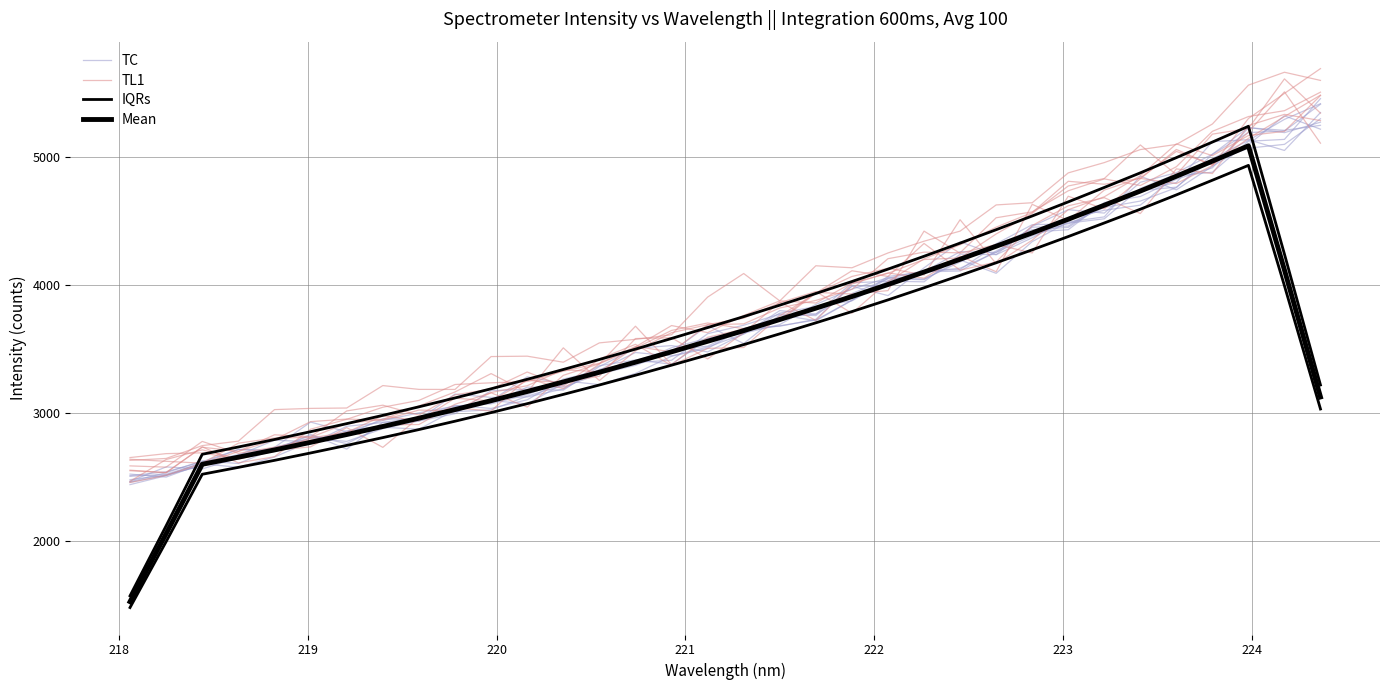

At how many categories does at least one series exceed 3597?

19